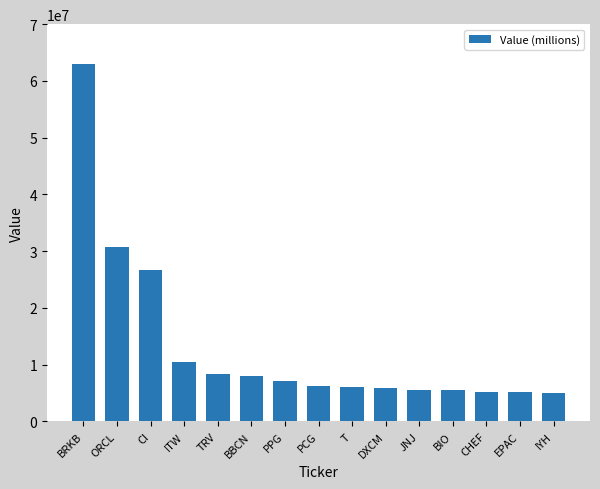

What is the value of the 8th bar from the left?

6265000